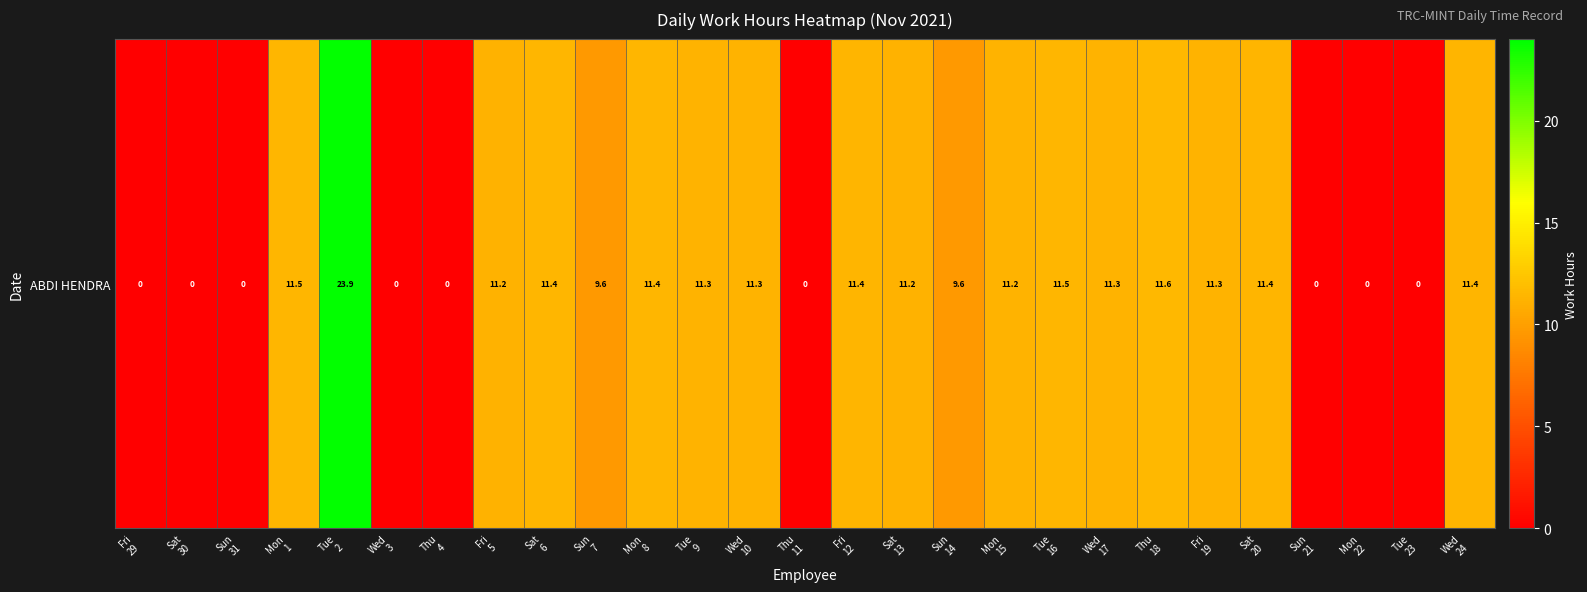

Which has a higher value, Tue
23 or Sun
14?

Sun
14